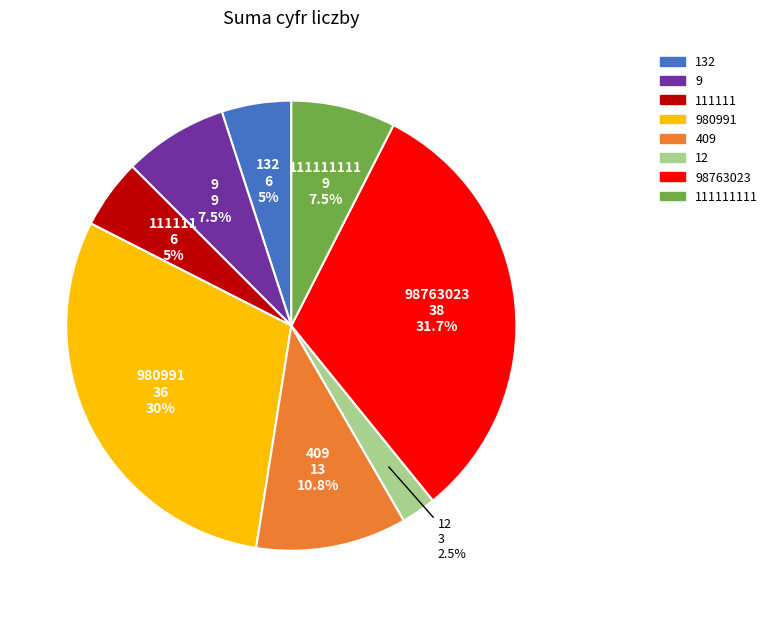

To the nearest percent, what is the average slice percentage?

12%